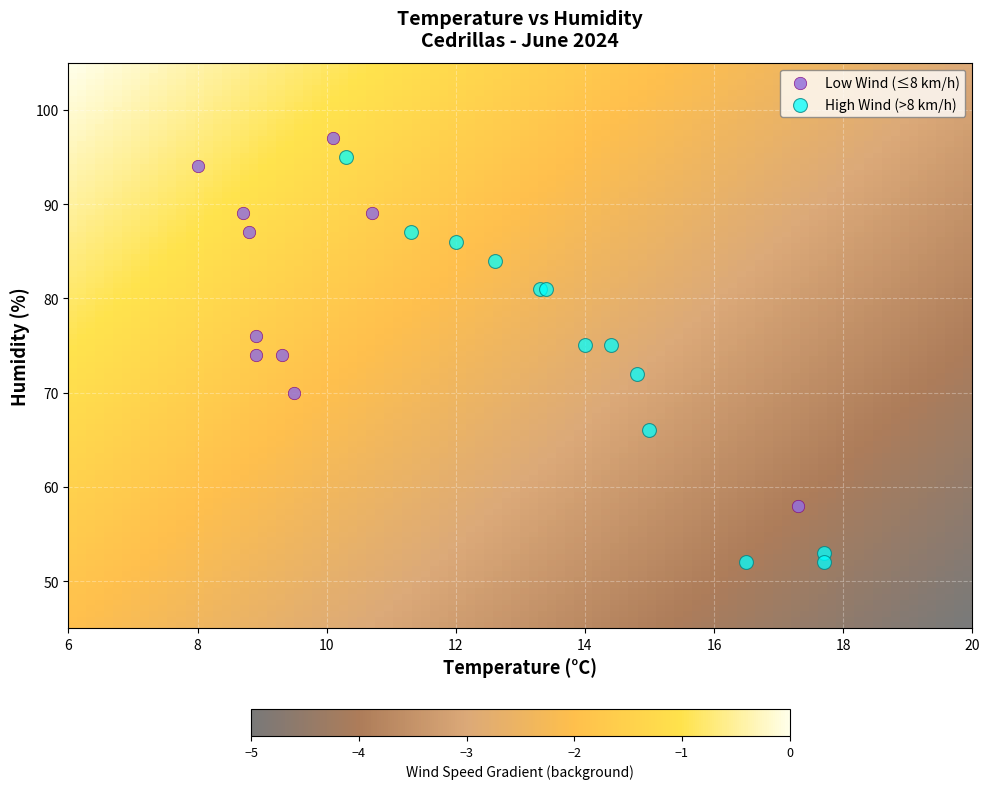

Which series reaches the maximum Y coordinate?

Low Wind (≤8 km/h)